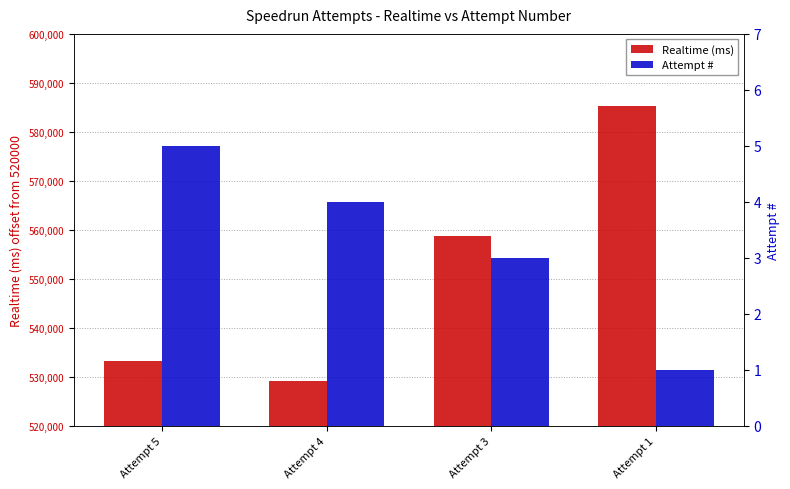

Which series has the largest range (max minus min)?

Realtime (ms)